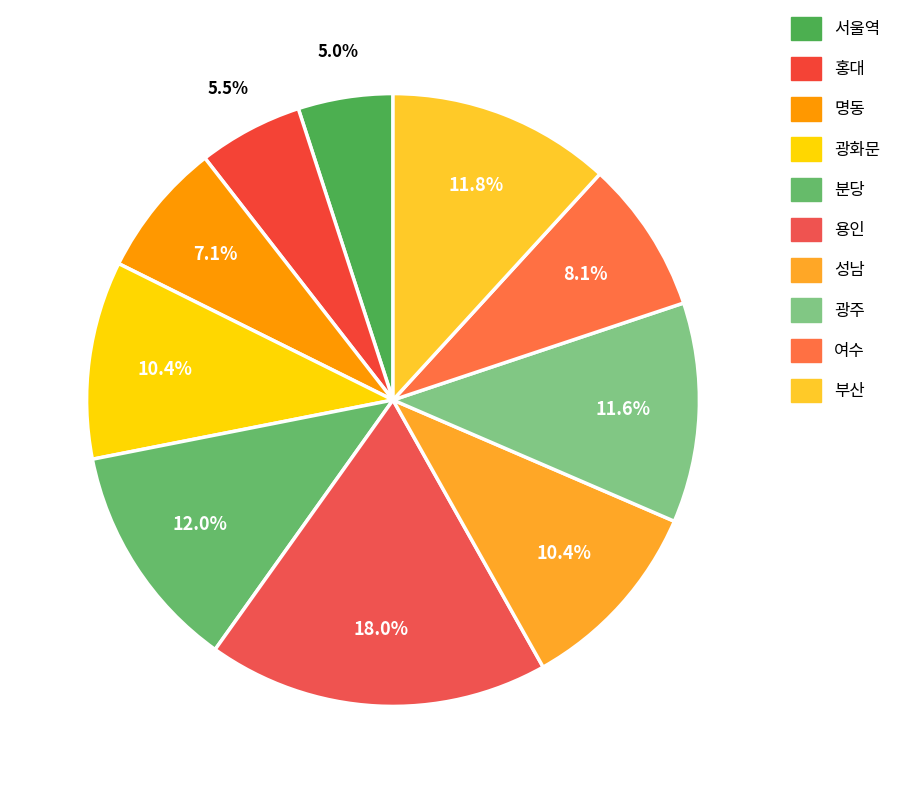

Which category has the smallest portion of the pie?

서울역